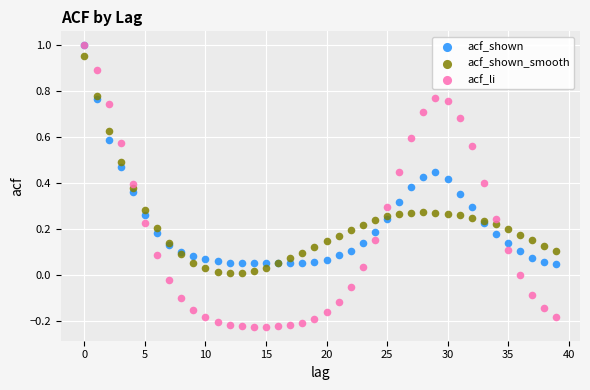

Which series has the largest Y range (max minus min)?

acf_li